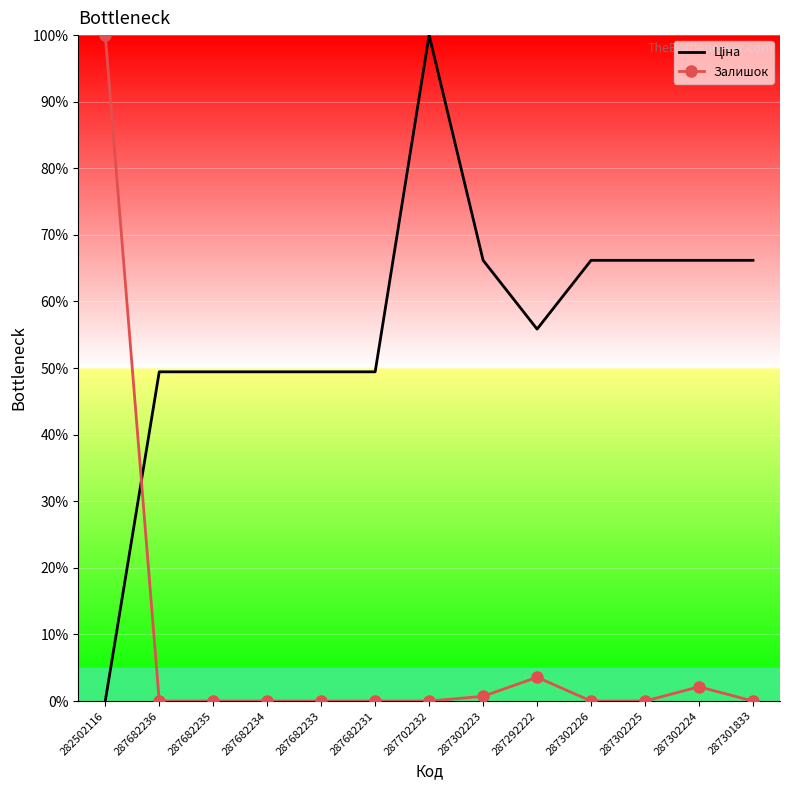

What position from the right is 282502116?

13